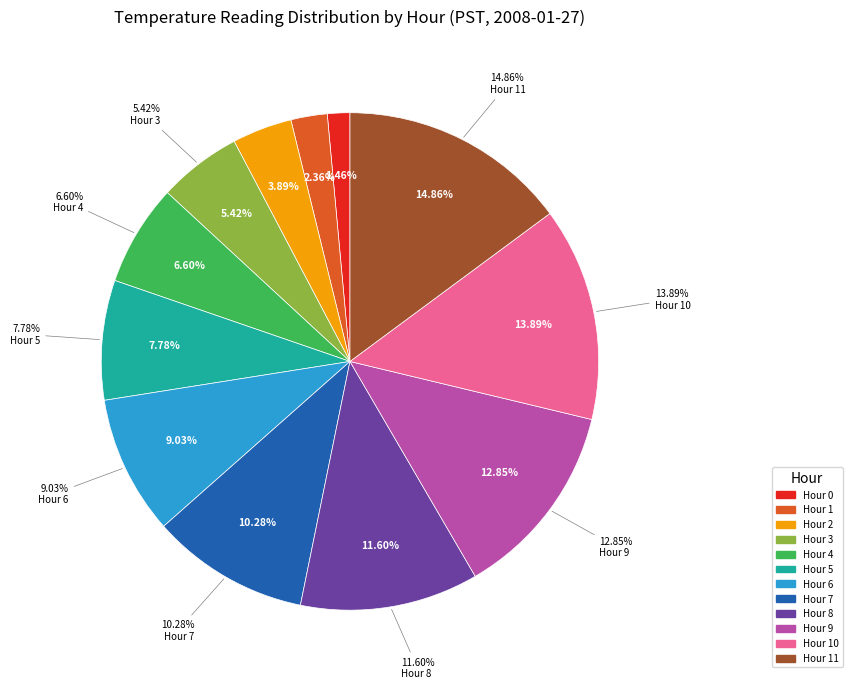

Which has a higher value, Hour 2 or Hour 5?

Hour 5